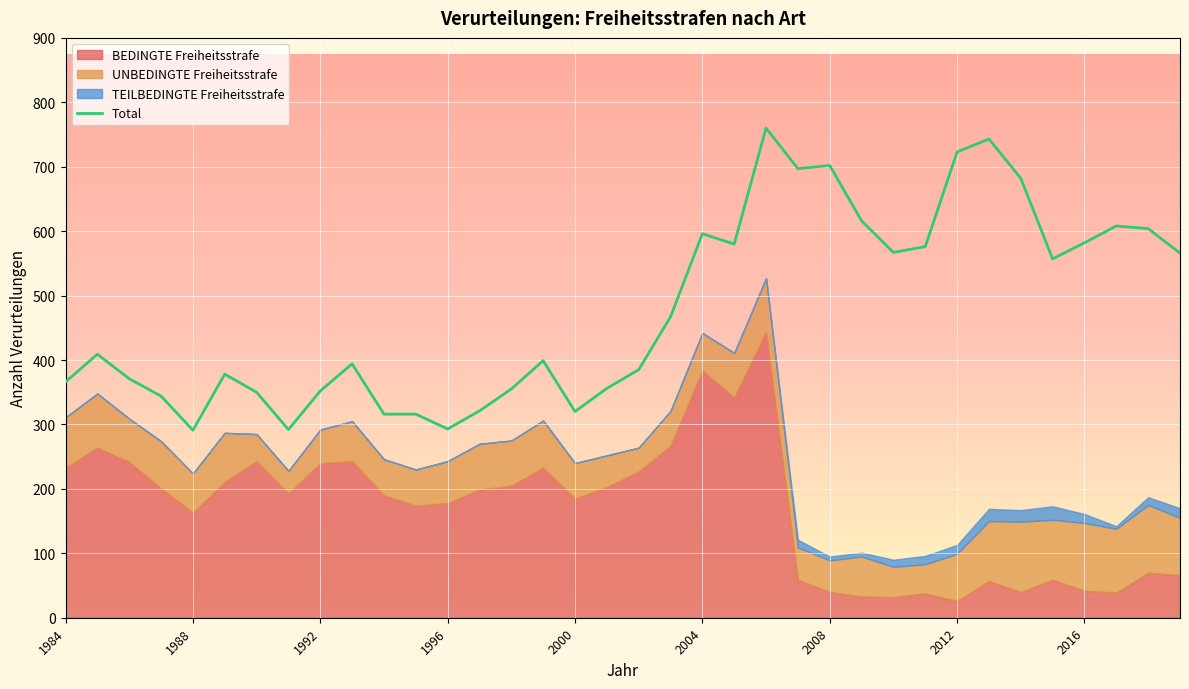

What is the ratio of the value at 1984 to the value at 13?

1.1